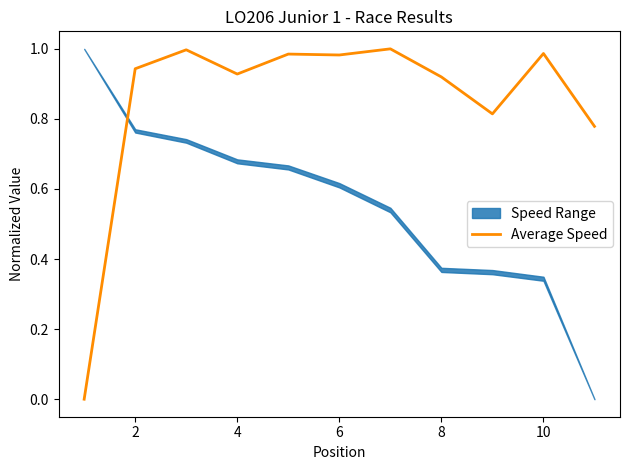

Between 2 and 6, which is larger?

2